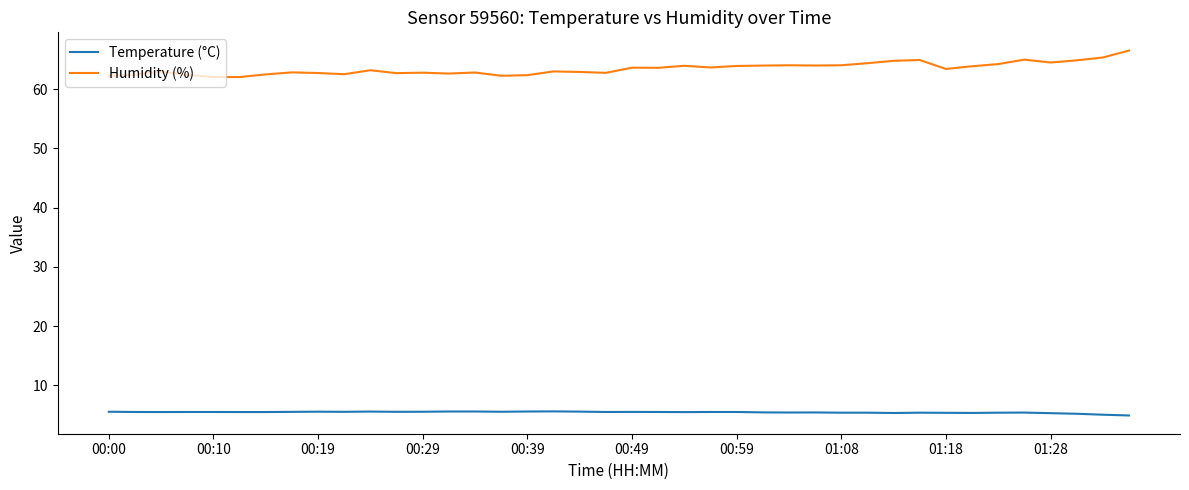

Which series has the largest total across all categories?

Humidity (%)